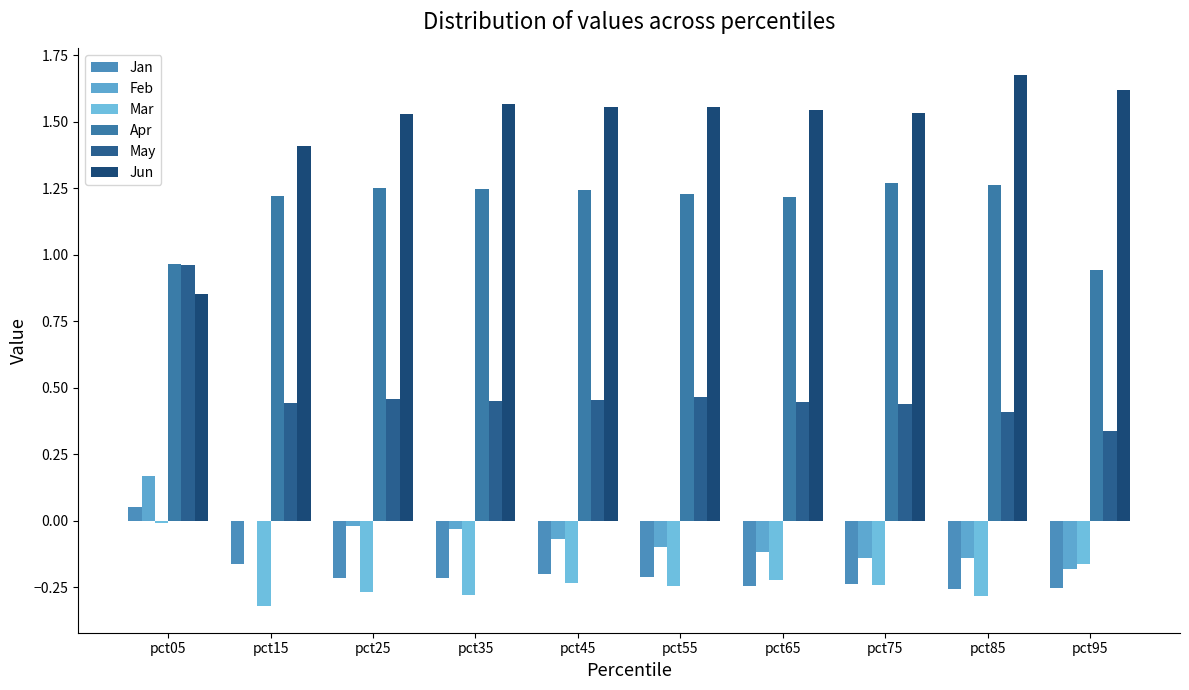

How many distinct data groups are displayed?

6